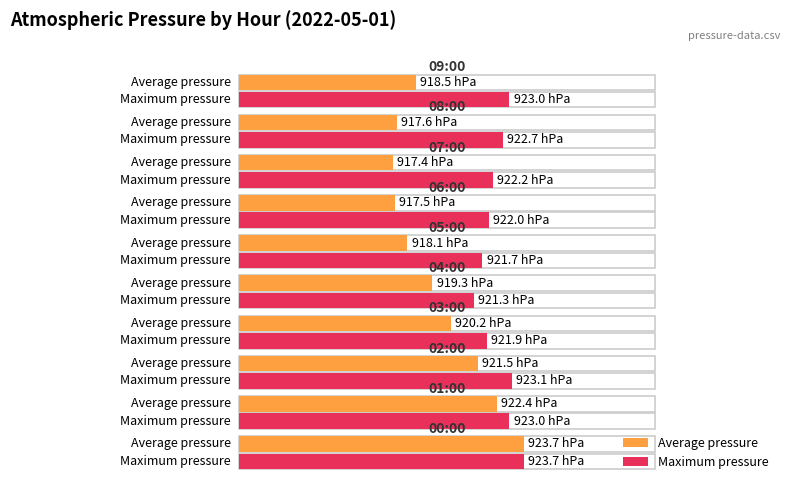

The value of Average pressure at 75 is 55.5. True or false?

False